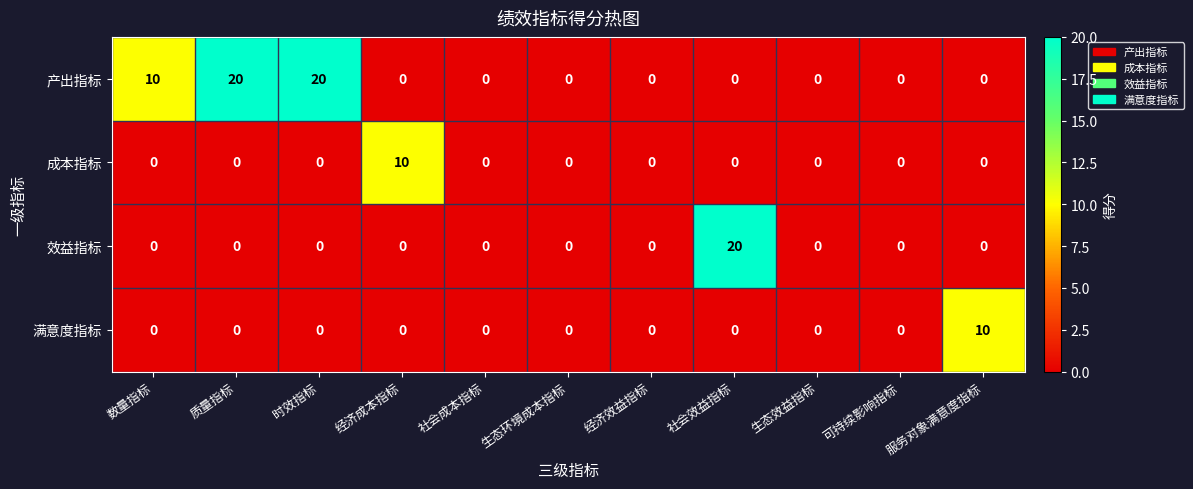

Which series has the largest total across all categories?

产出指标